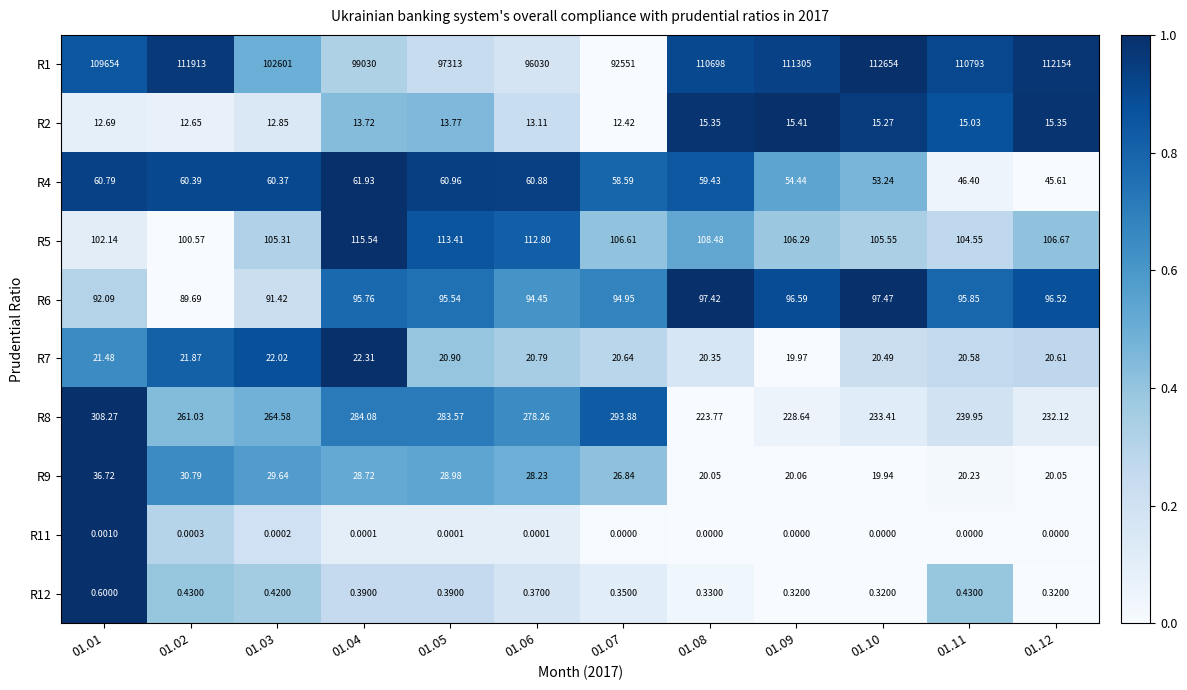

At how many categories does at least one series exceed 0?

12